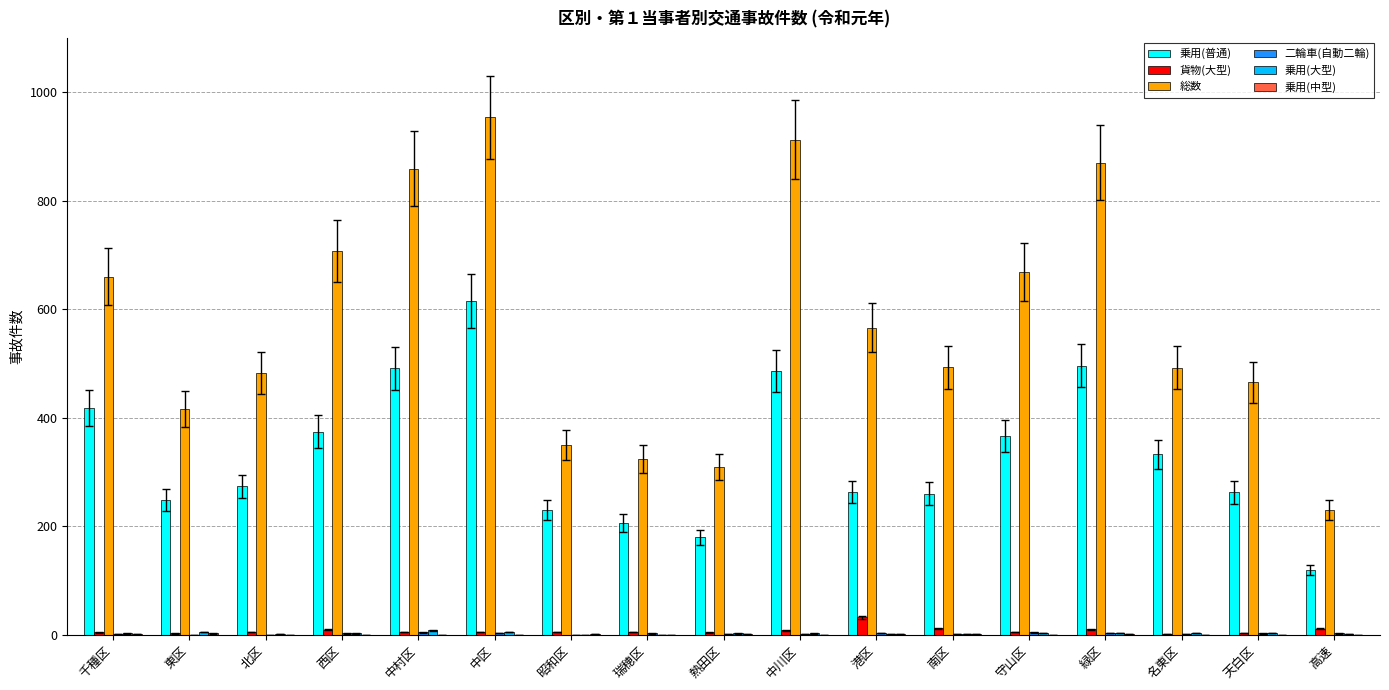

Which series has the largest total across all categories?

総数